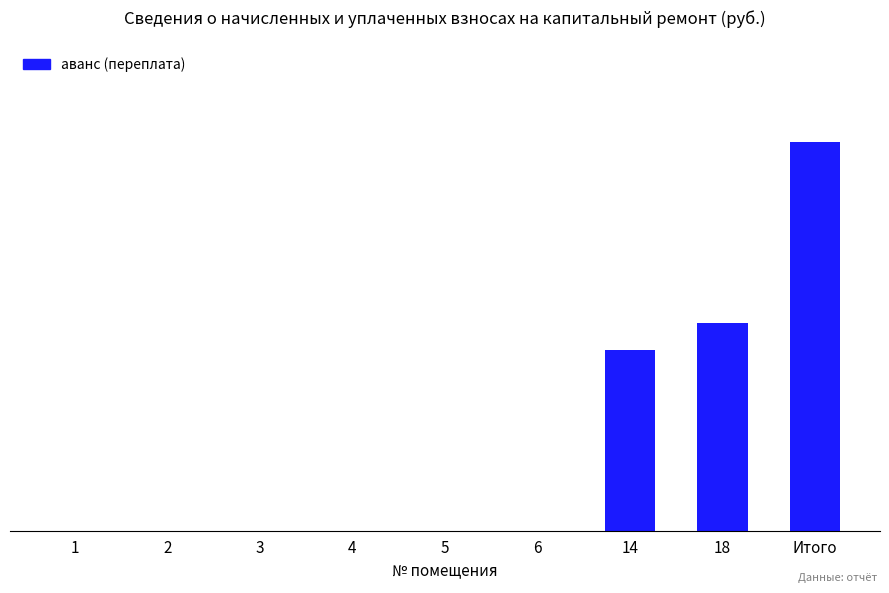

Does the chart contain stacked bars?

No